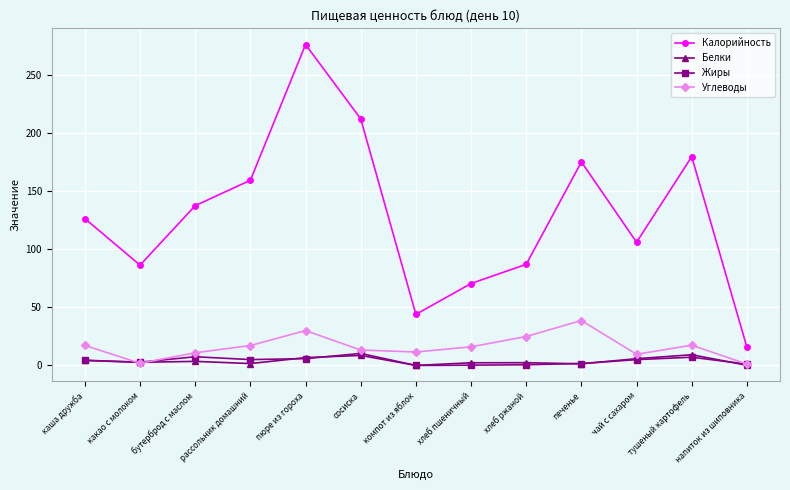

What is the difference between the highest and lowest values at сосиска?

203.5